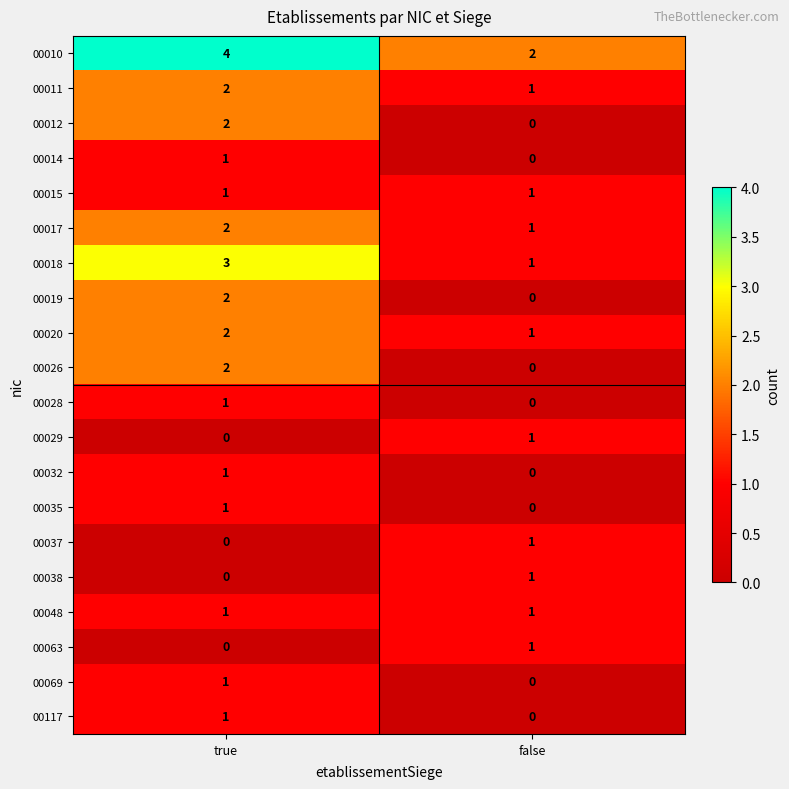

The 00029 series shows 0 at false. True or false?

False